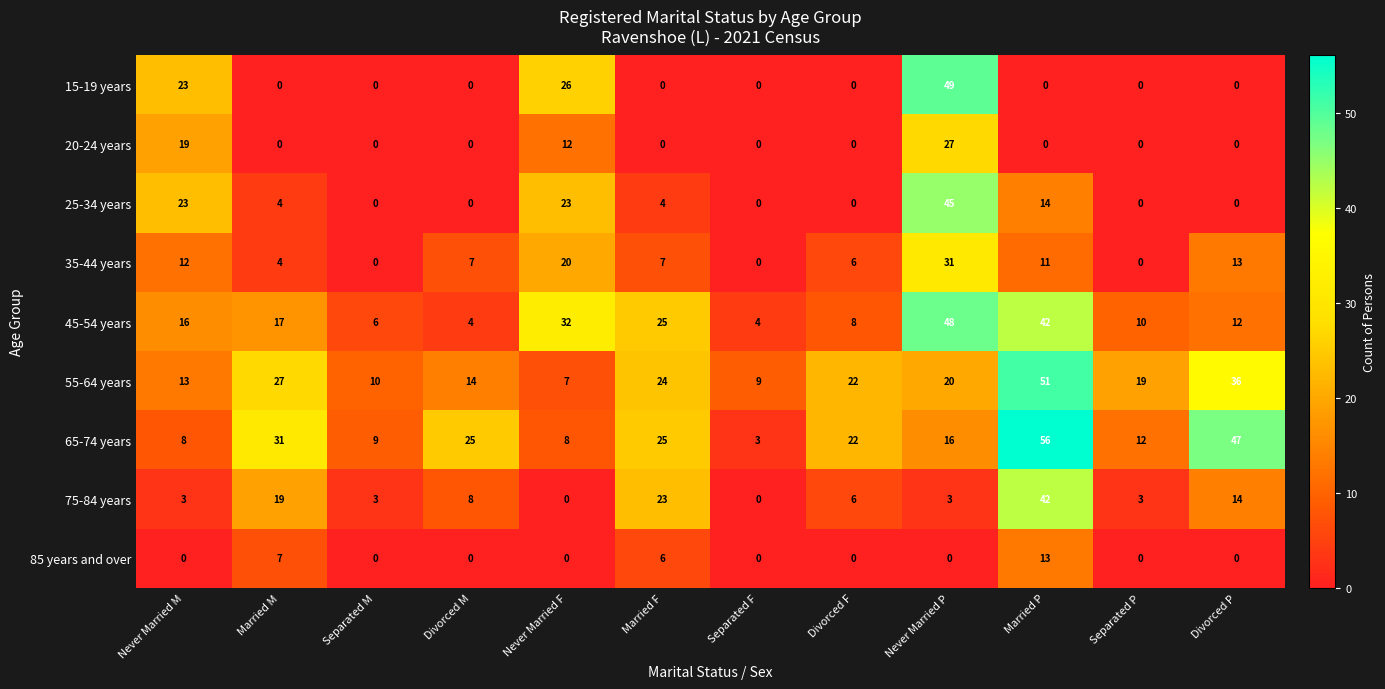

Which series has the widest spread of values?

65-74 years